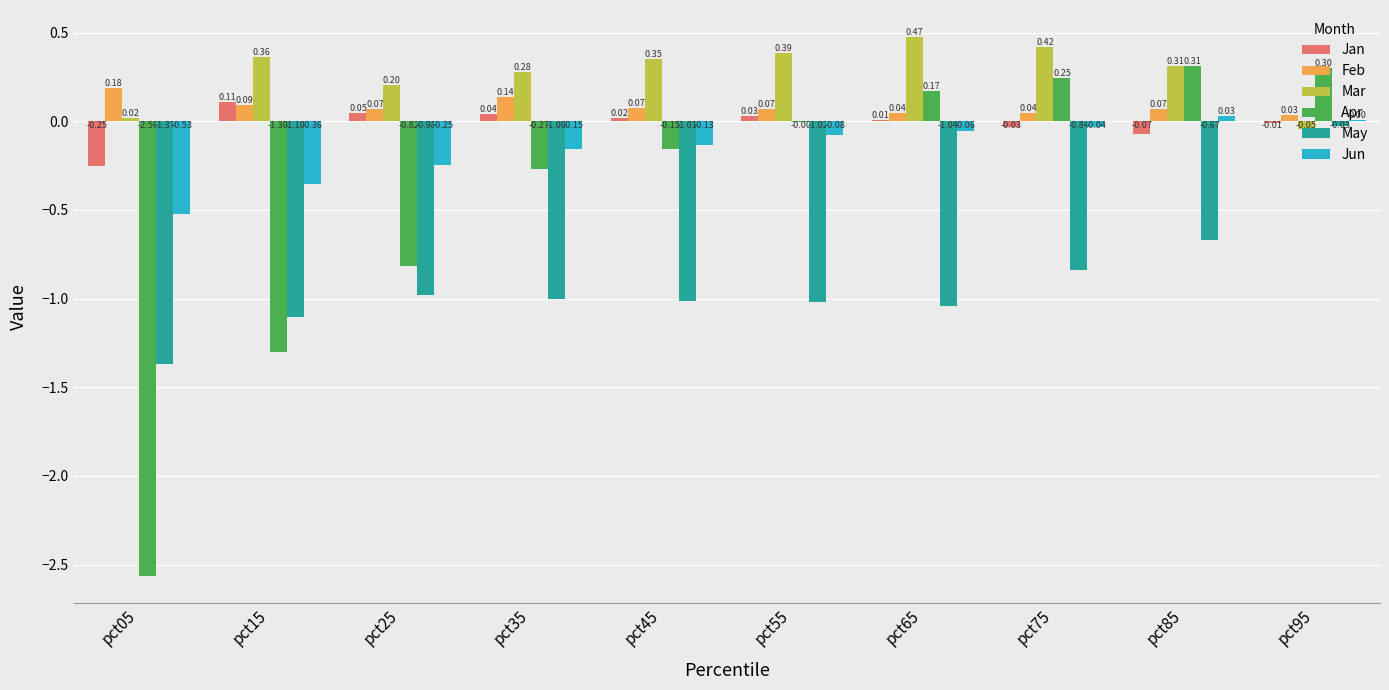

The value of Mar at pct15 is 0.1. True or false?

False